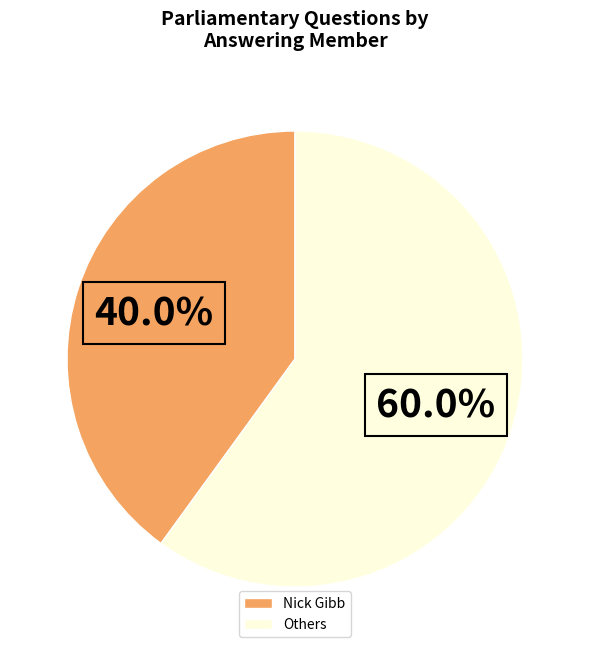

What portion of the pie excludes Others?

40.0%